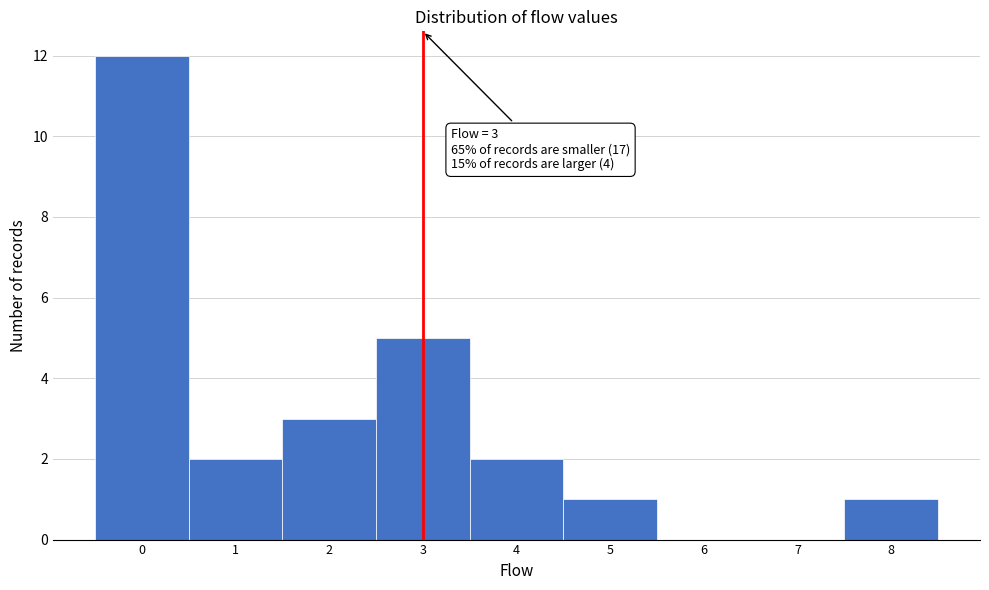

Which range on the x-axis has the tallest bar?

-0.5 to 0.5